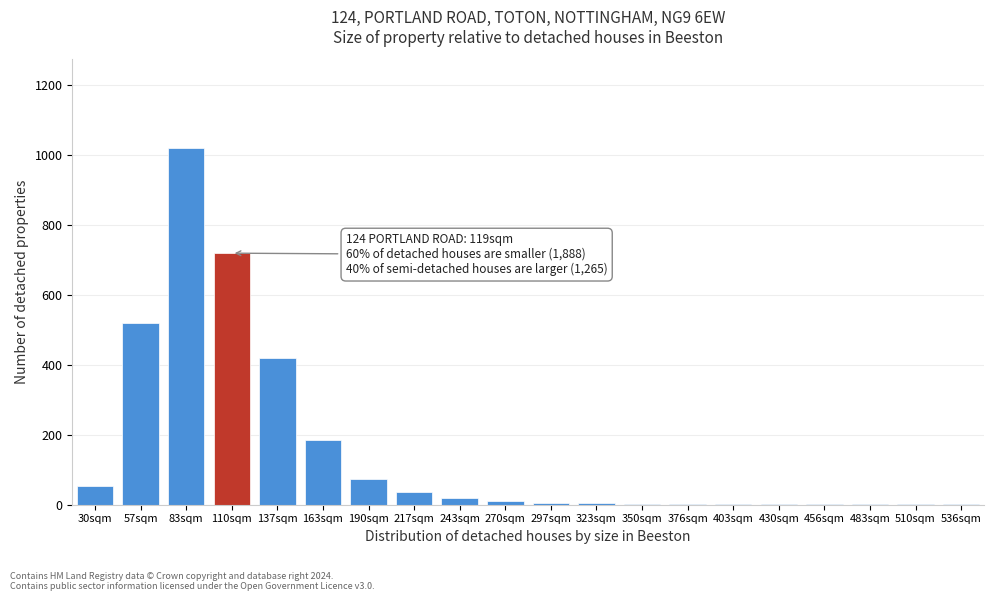

The chart shows a value of 6 at 297sqm. True or false?

True